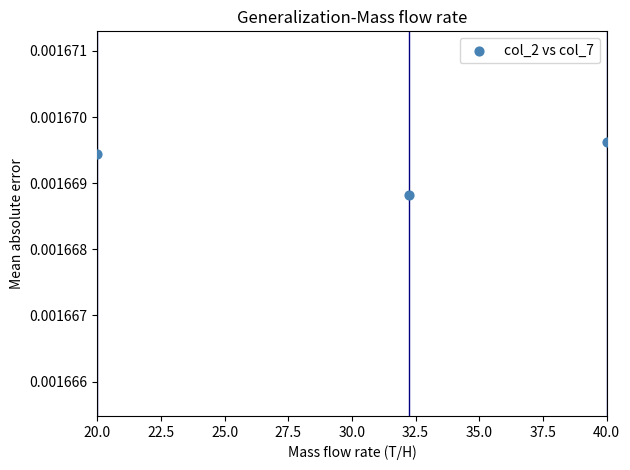

What is the range of X values (max minus min)?

20.0